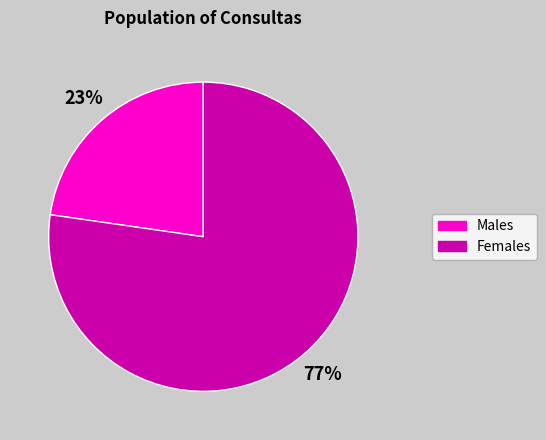

Is there a majority slice in this chart?

Yes